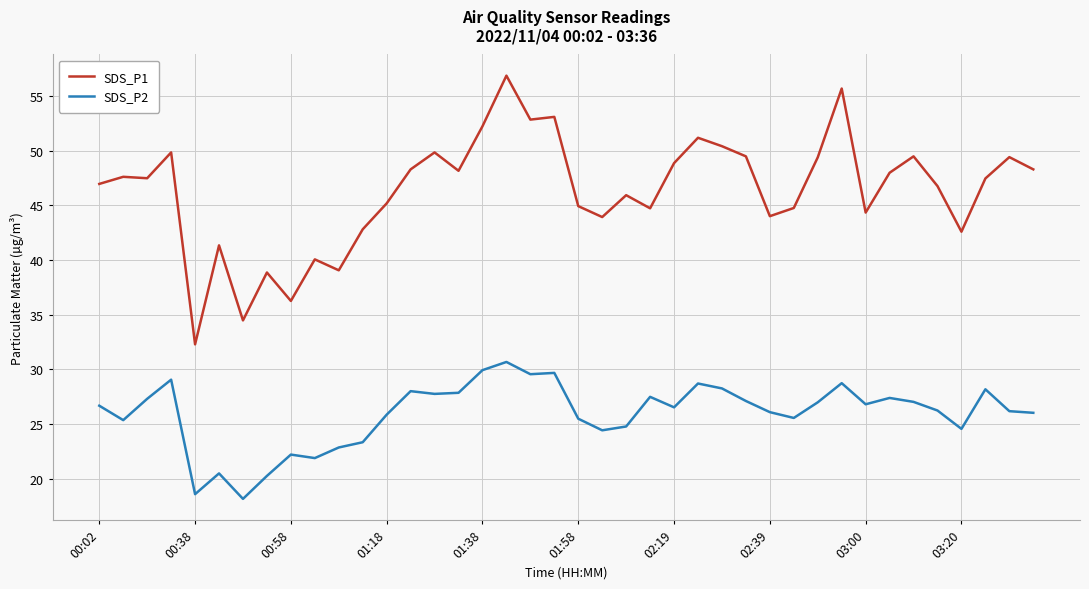

What is the greatest value displayed?

56.9